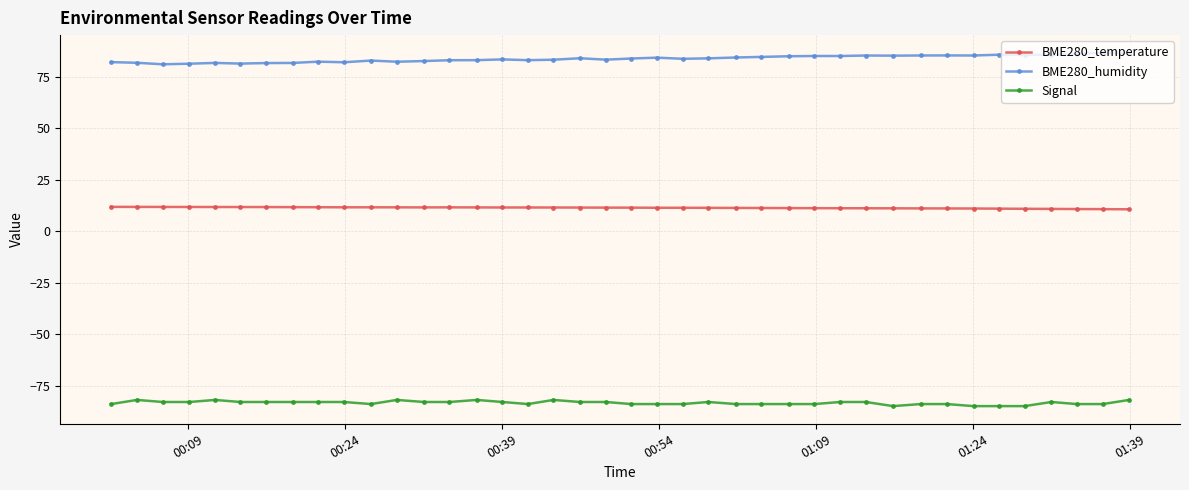

At how many categories does at least one series exceed 25?

40